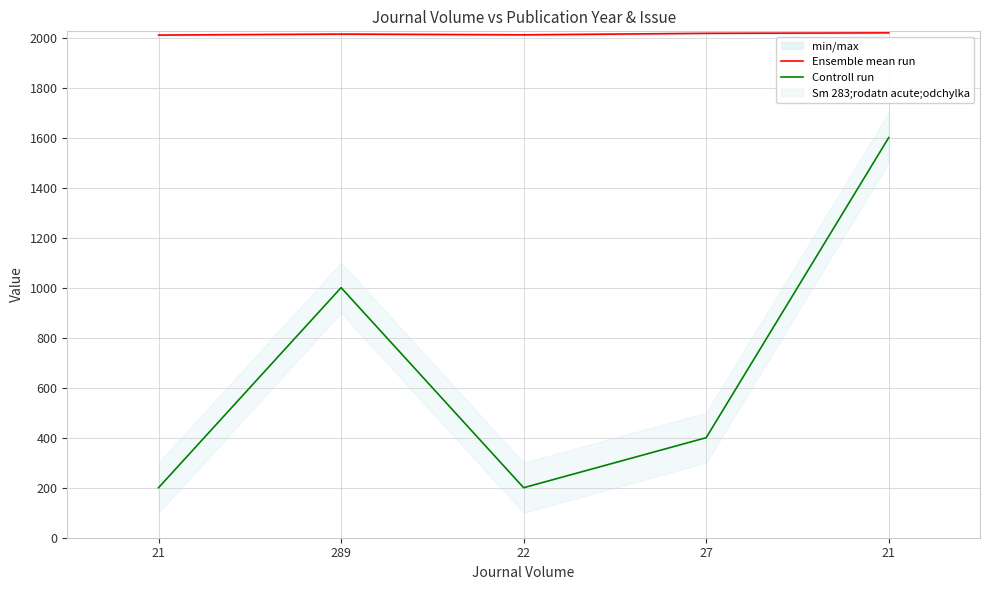

True or false: Ensemble mean run and Controll run intersect in this chart.

False